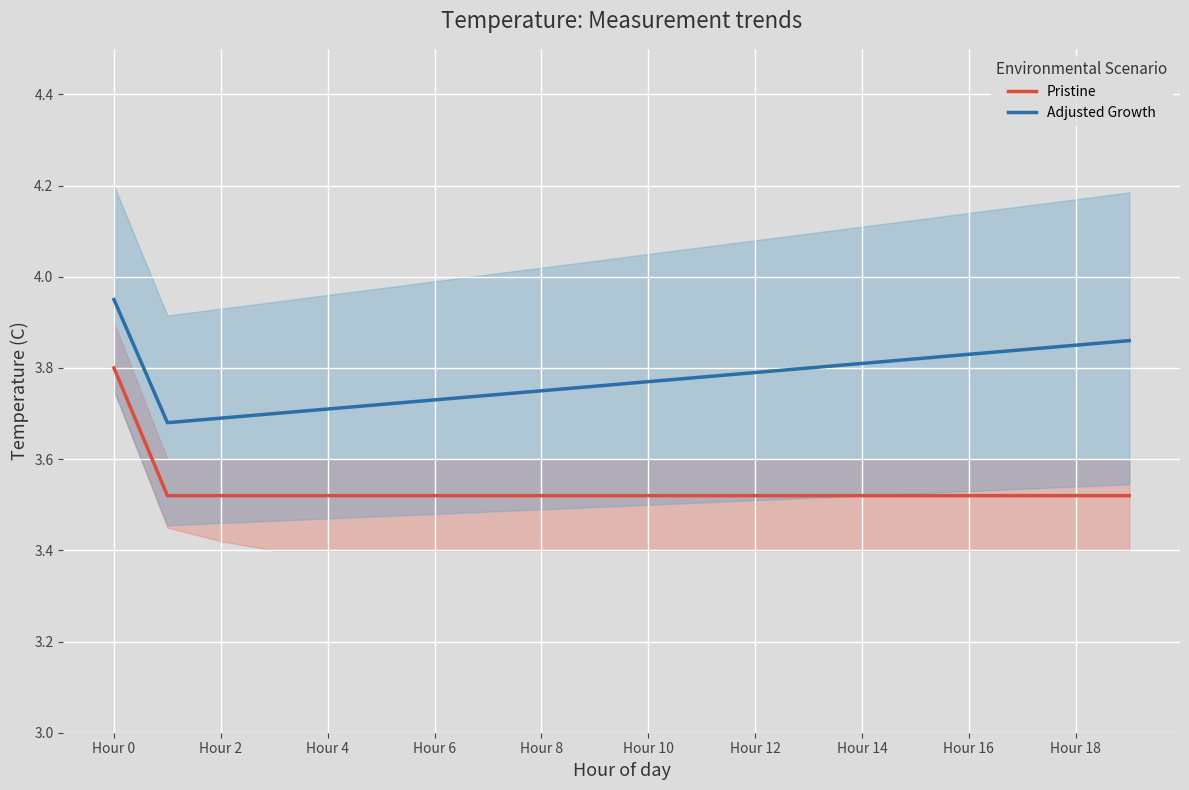

Which series has the largest total across all categories?

Adjusted Growth